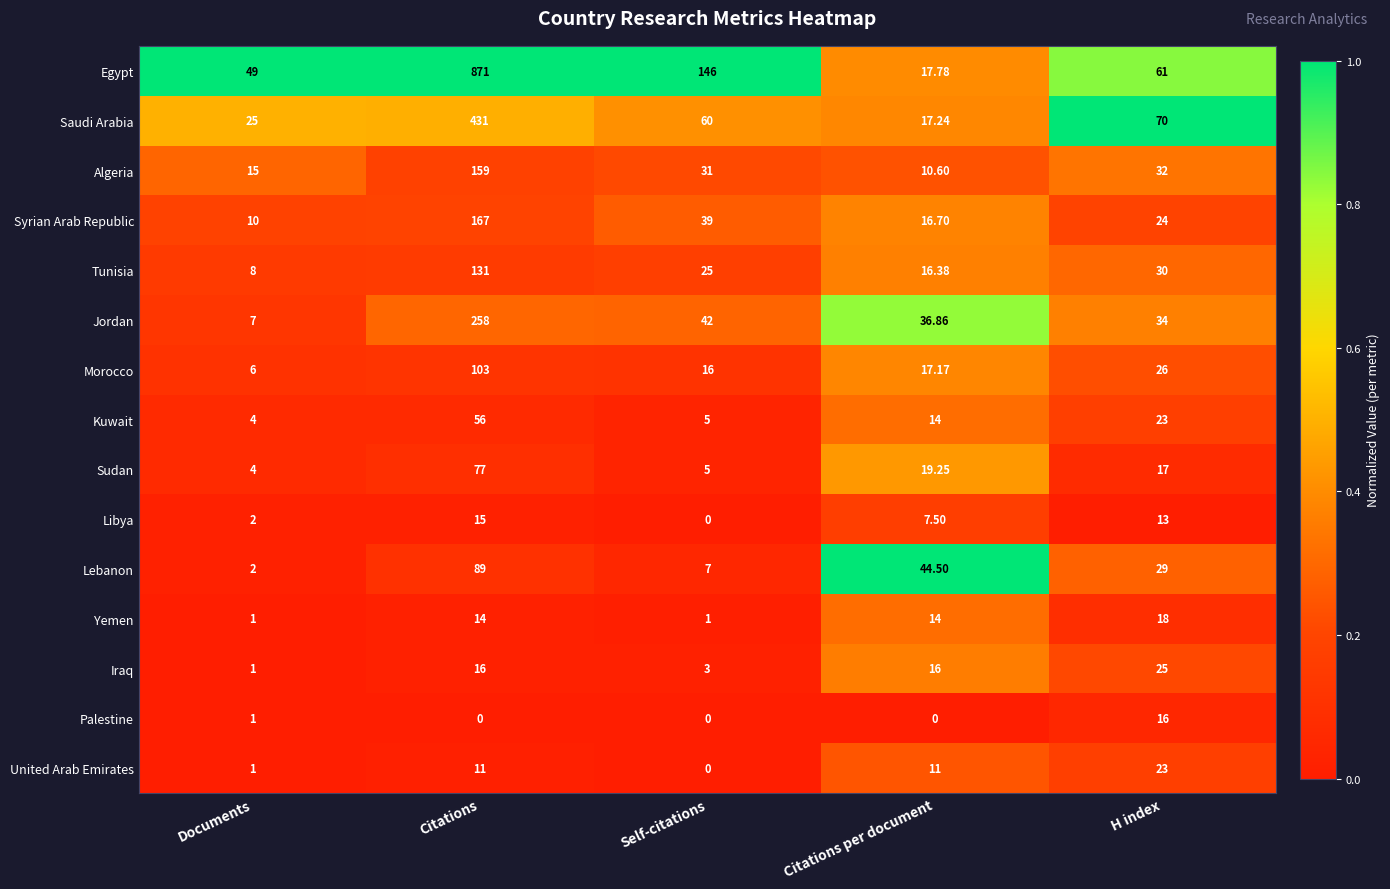

How many values in the Yemen series are below 14?

2